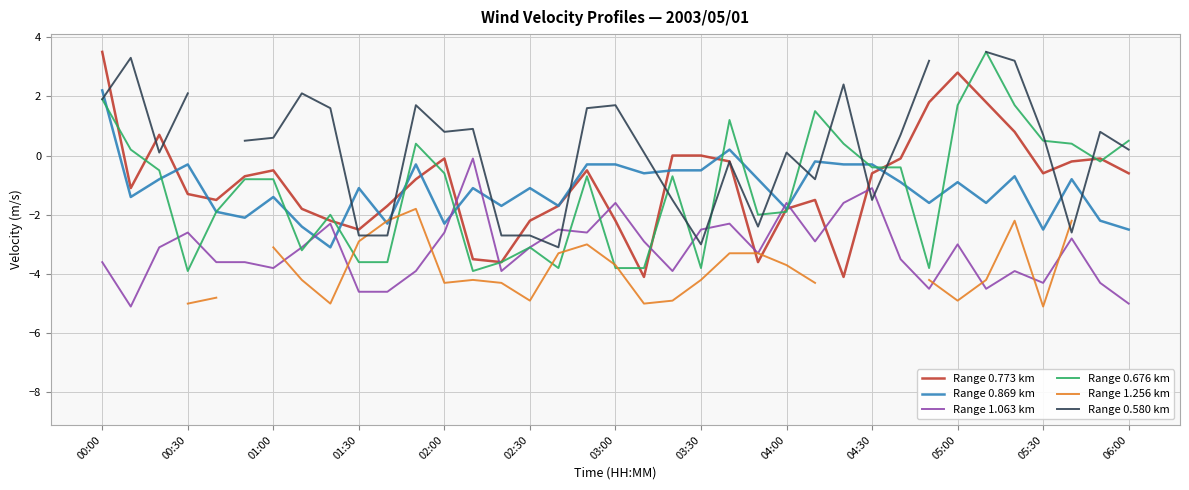

The Range 0.773 km series shows 3.5 at 00:00. True or false?

True